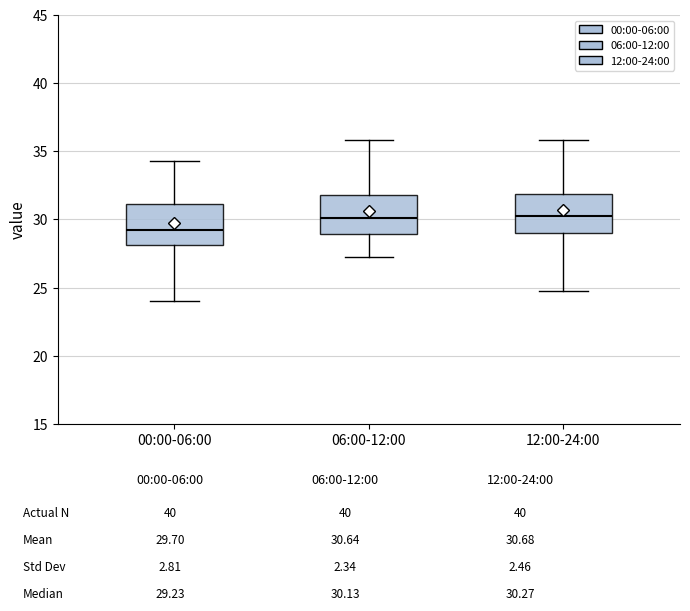

Where is the lower edge of the box for 00:00-06:00 on the y-axis? The values are not printed on the chart, so give them approximately, as read against the axis.

28.0